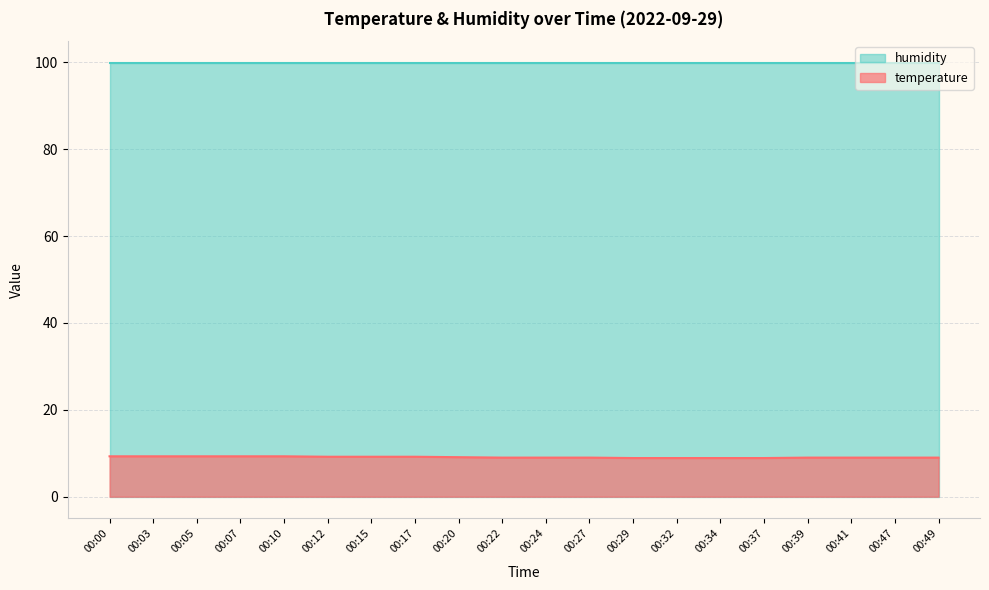

What is the value of the 19th point from the left?

9.0